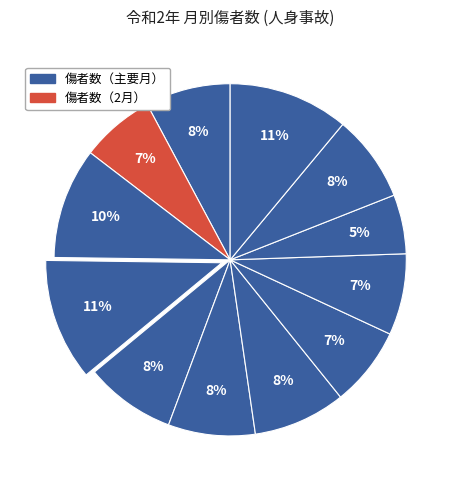

What is the smallest slice in the pie chart?

10月